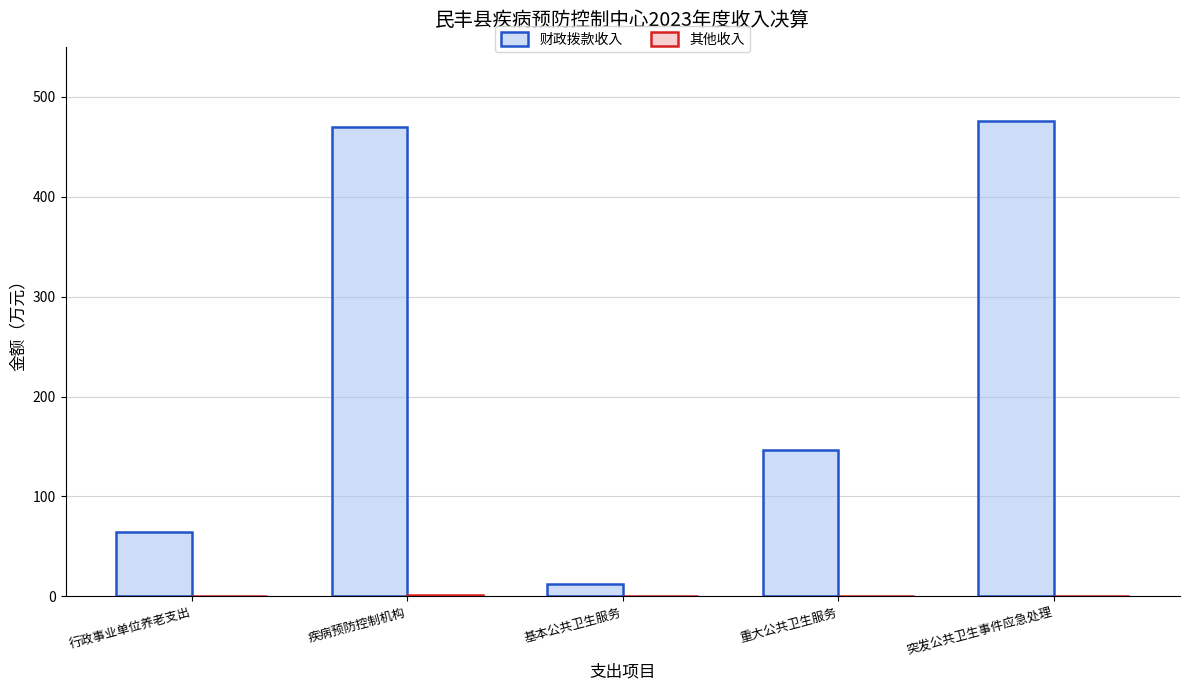

What is the greatest value displayed?

476.1